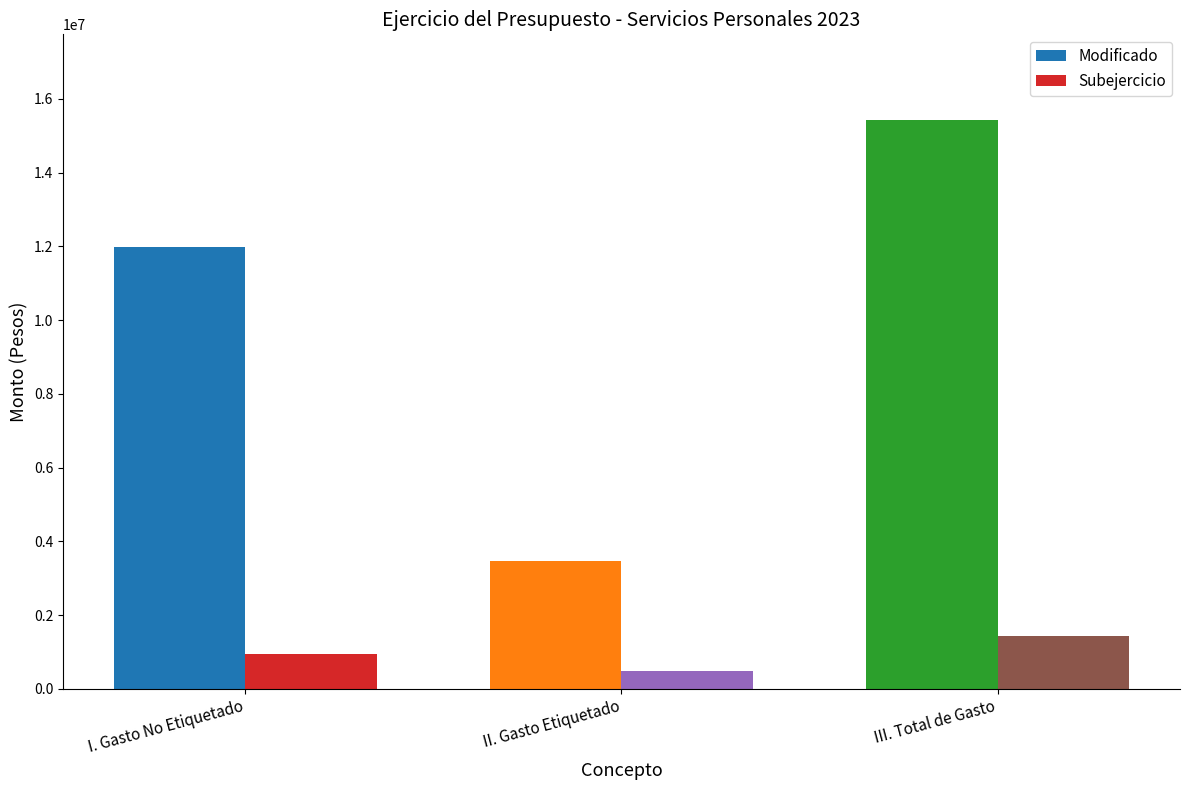

What is the label of the 3rd bar from the right?

I. Gasto No Etiquetado